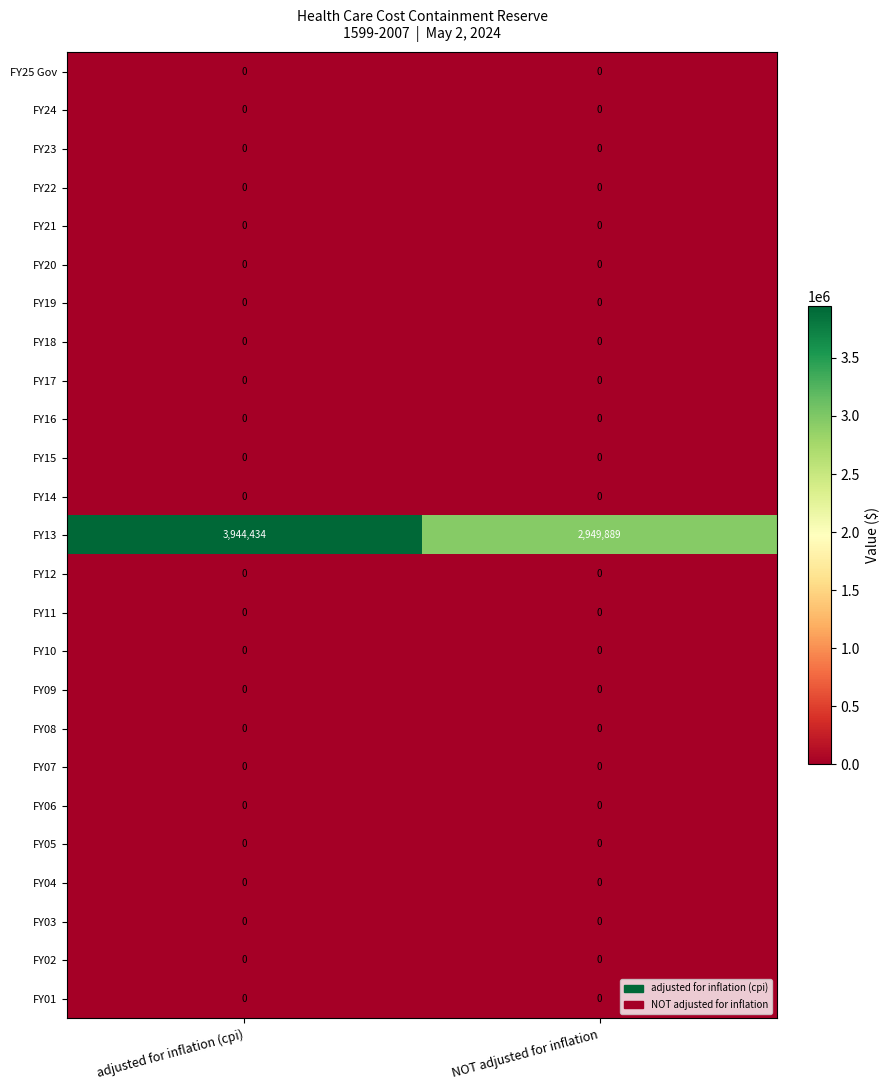

Which series changed the most between adjusted for inflation (cpi) and NOT adjusted for inflation?

FY13